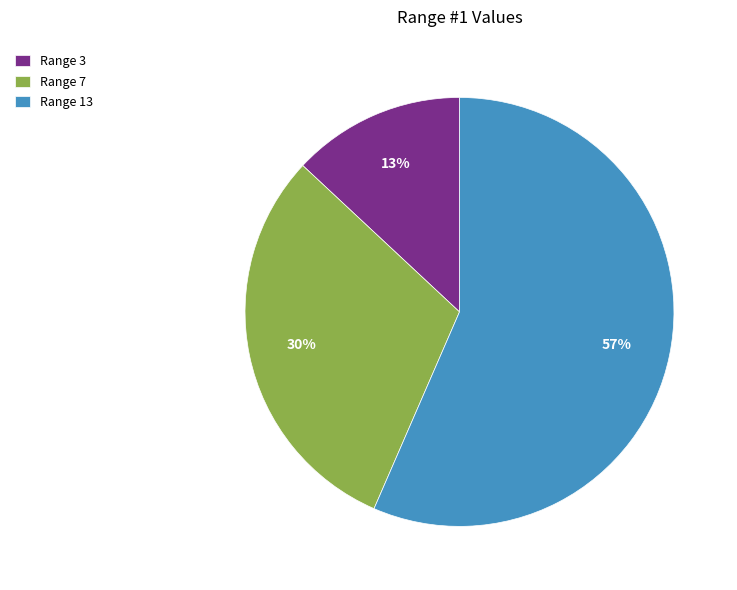

How many segments does this pie chart have?

3